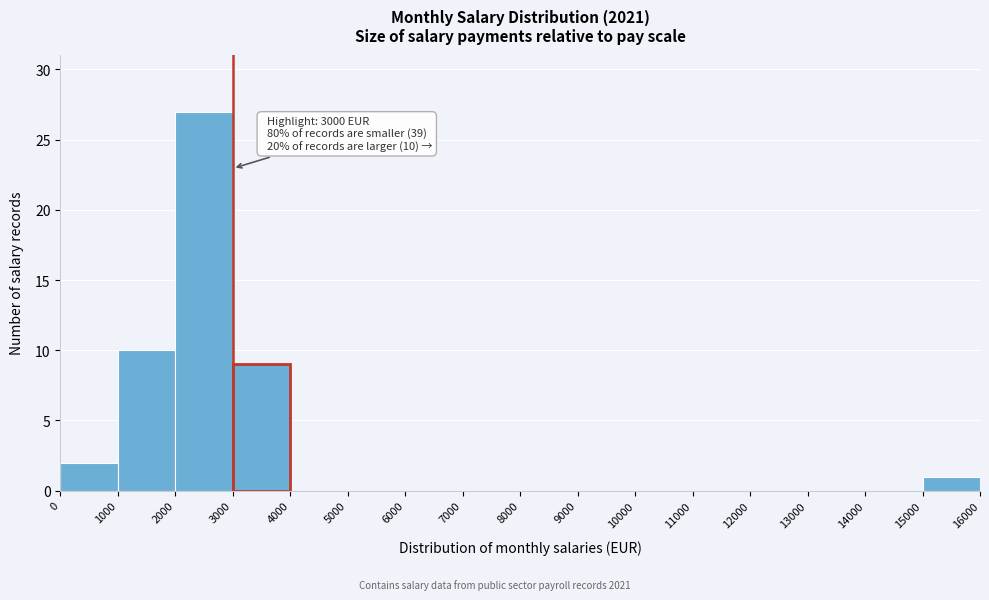

Over which range of the x-axis is the bar tallest?

2000 to 3000